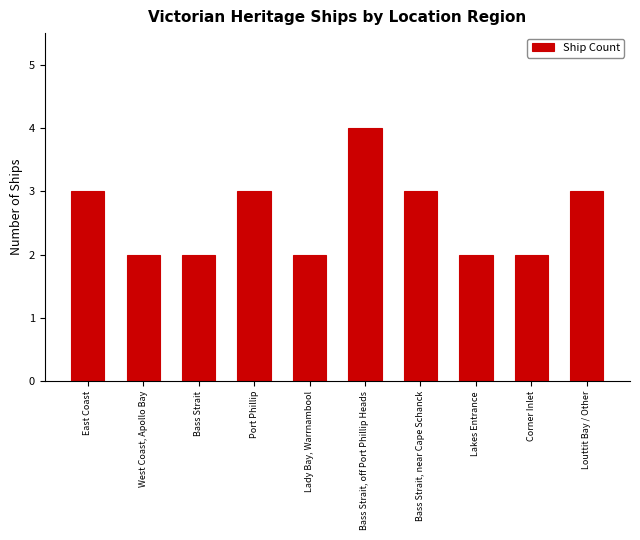

Are the bars horizontal?

No